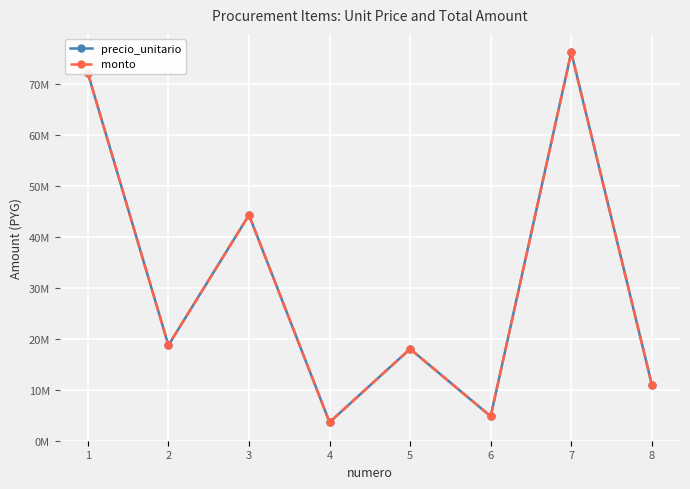

Does the chart have visible grid lines?

Yes